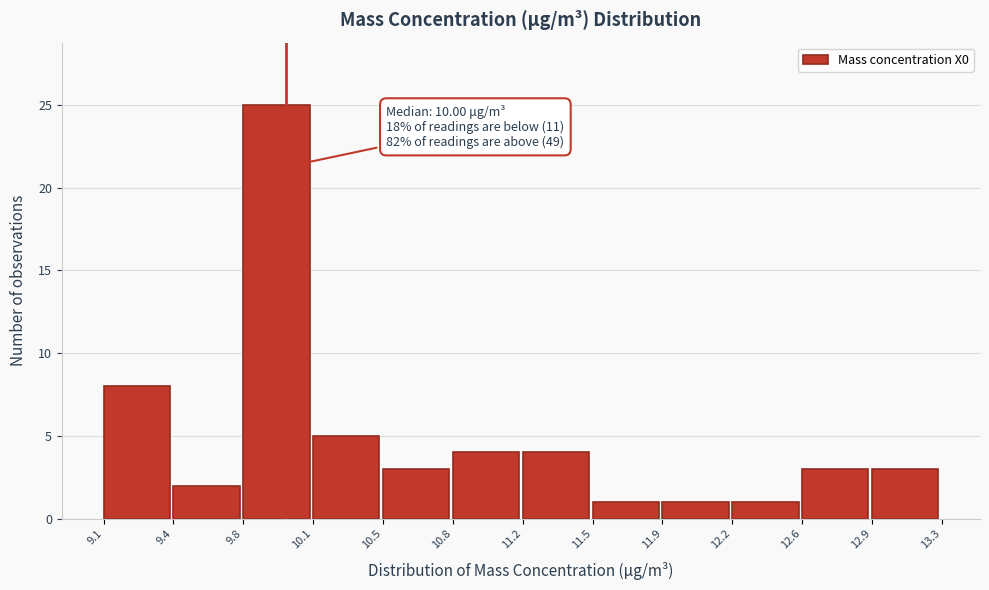

Over which range of the x-axis is the bar tallest?

9.8 to 10.1